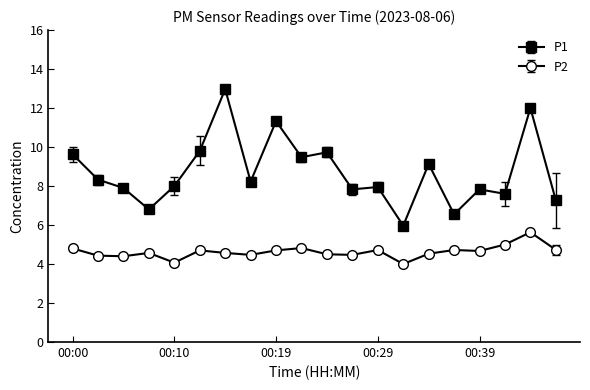

In P2, how many points are lower than both neighbors (excluding endpoints)?

6